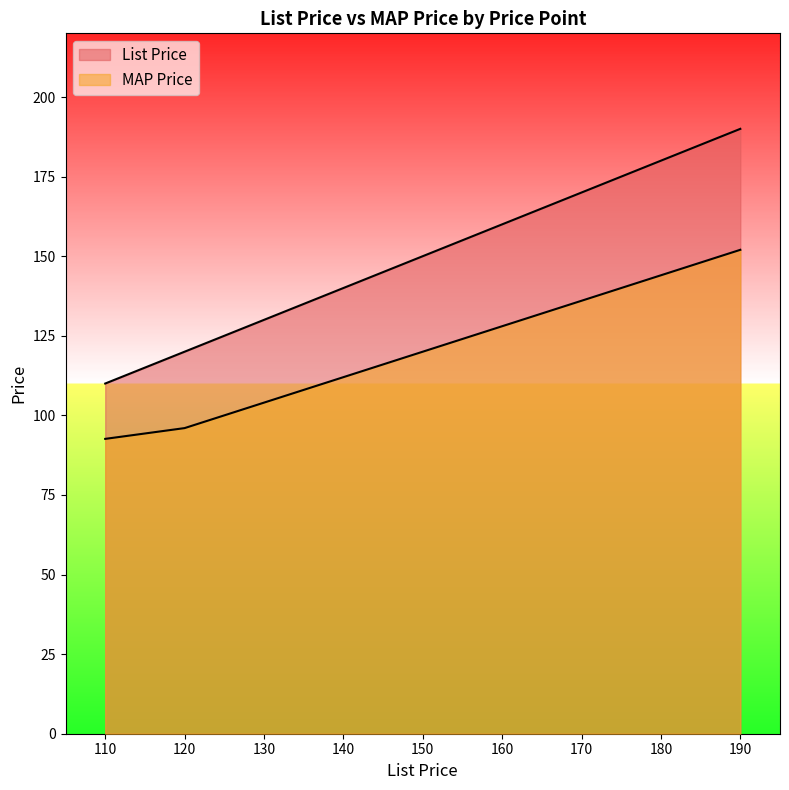

How many lines are shown in the chart?

2